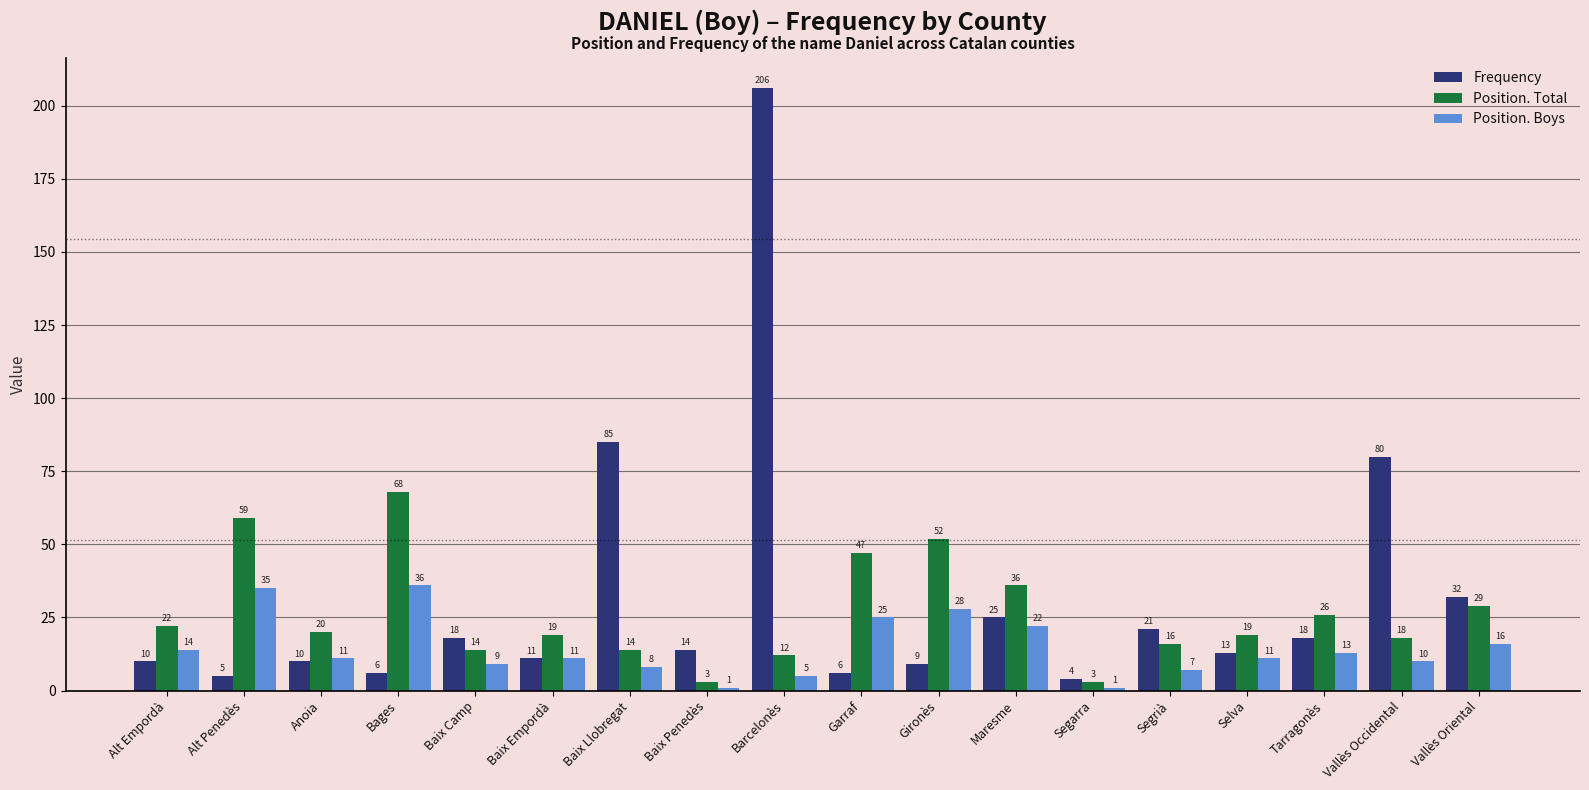

Rank the series by their maximum value, from lowest to highest.

Position. Boys, Position. Total, Frequency